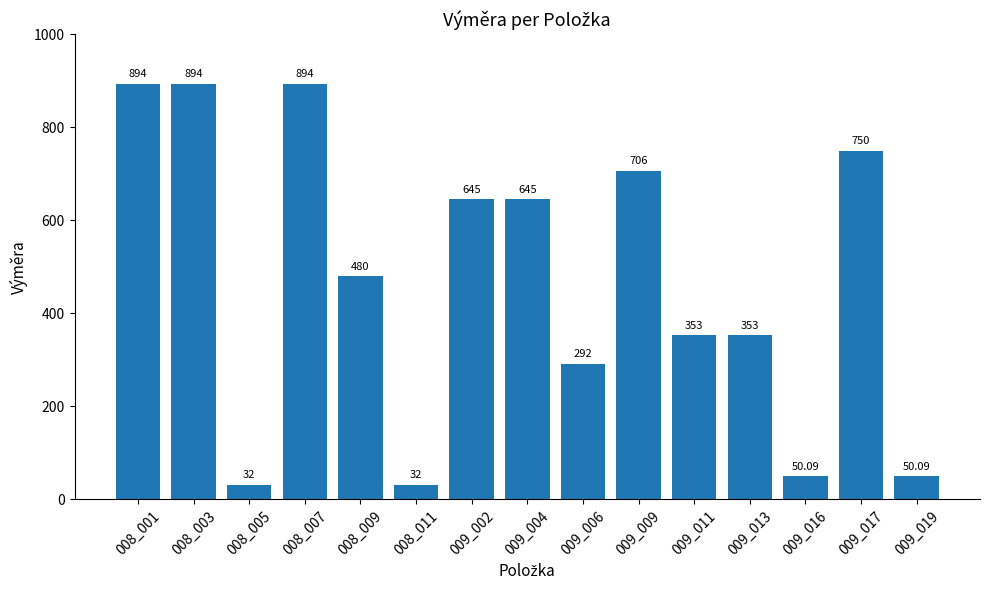

What is the sum of the values at 009_006 and 009_016?

342.1